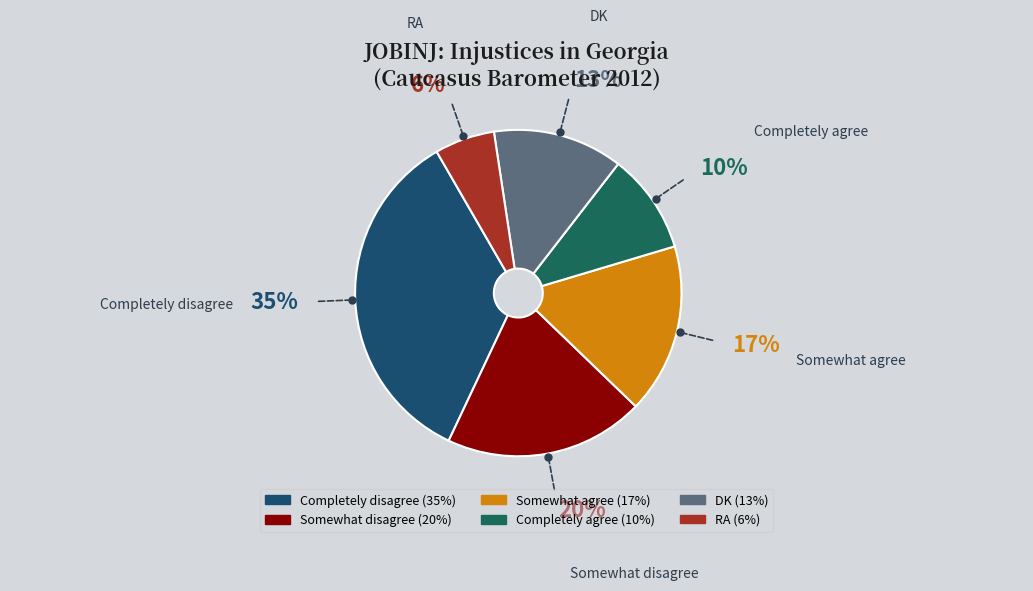

The DK slice represents 13% of the pie. True or false?

True